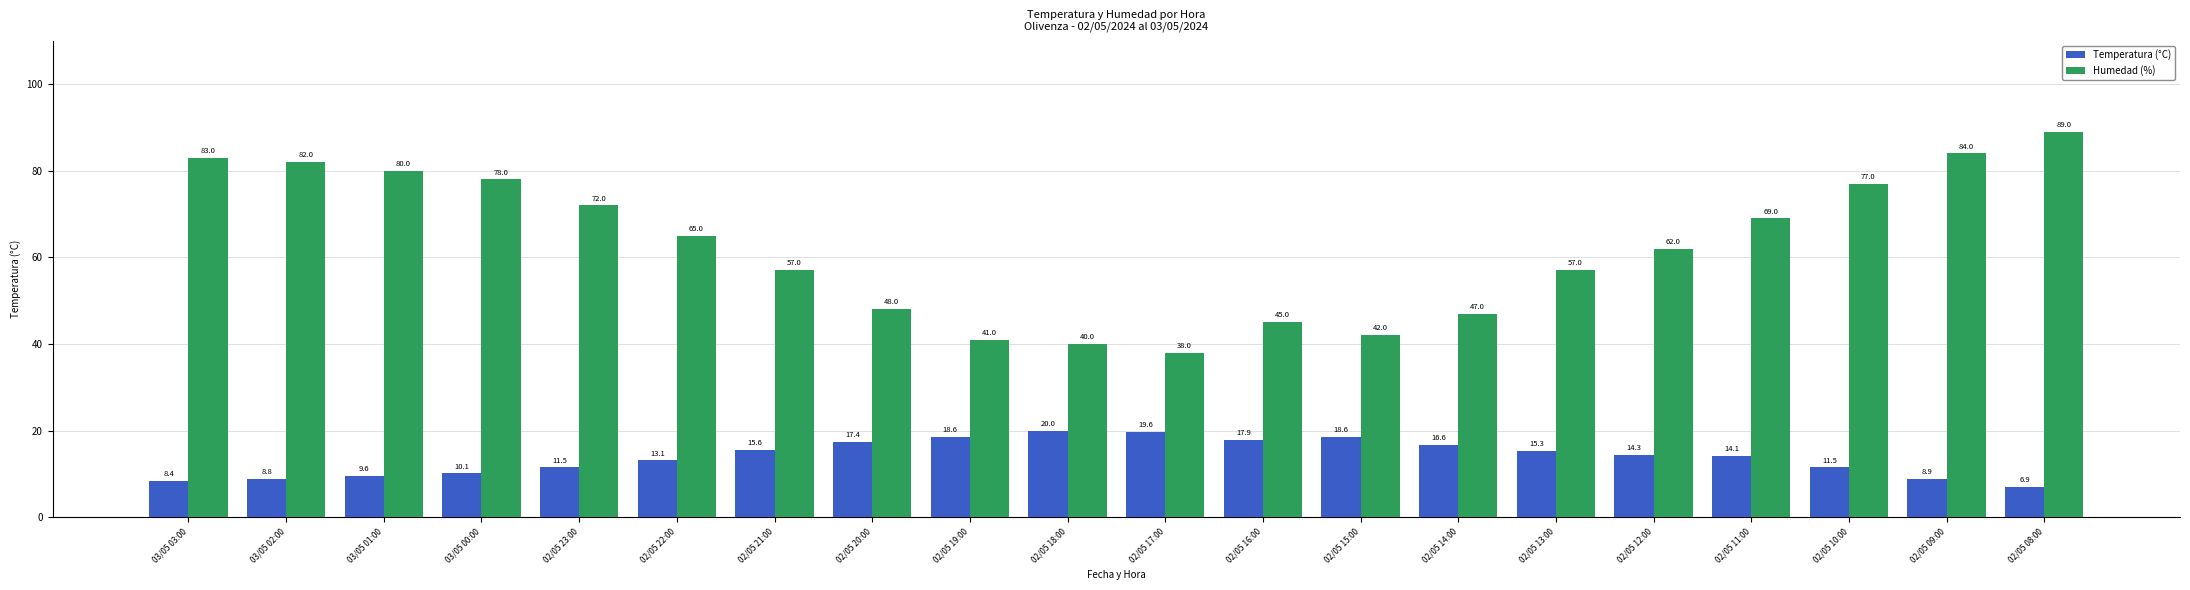

Which category has the lowest value in the Temperatura (°C) series?

02/05 08:00